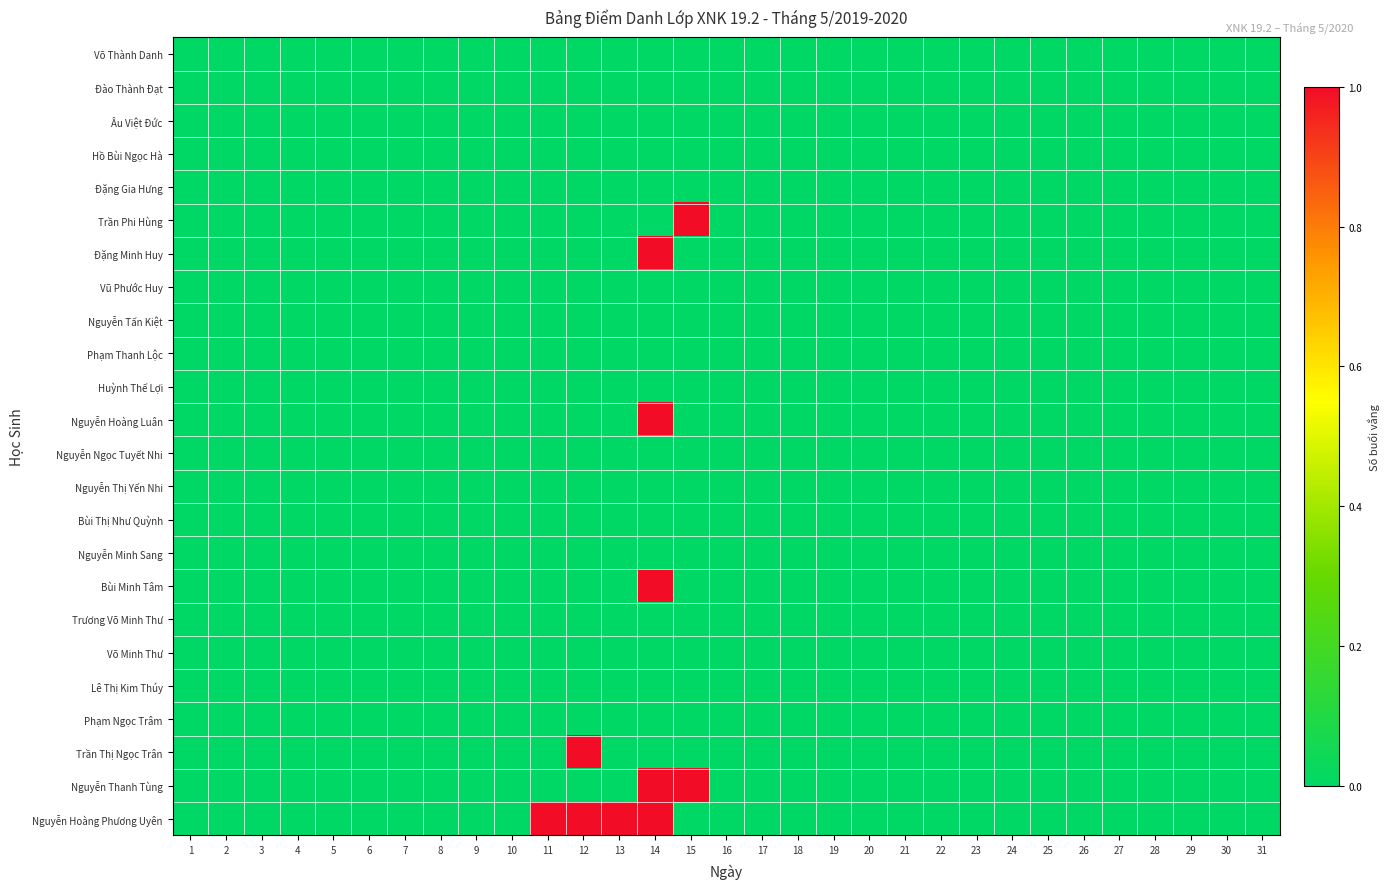

Reading left to right, transcribe all the data shown in this chart.

Võ Thành Danh: 1=0	2=0	3=0	4=0	5=0	6=0	7=0	8=0	9=0	10=0	11=0	12=0	13=0	14=0	15=0	16=0	17=0	18=0	19=0	20=0	21=0	22=0	23=0	24=0	25=0	26=0	27=0	28=0	29=0	30=0	31=0
Đào Thành Đạt: 1=0	2=0	3=0	4=0	5=0	6=0	7=0	8=0	9=0	10=0	11=0	12=0	13=0	14=0	15=0	16=0	17=0	18=0	19=0	20=0	21=0	22=0	23=0	24=0	25=0	26=0	27=0	28=0	29=0	30=0	31=0
Âu Việt Đức: 1=0	2=0	3=0	4=0	5=0	6=0	7=0	8=0	9=0	10=0	11=0	12=0	13=0	14=0	15=0	16=0	17=0	18=0	19=0	20=0	21=0	22=0	23=0	24=0	25=0	26=0	27=0	28=0	29=0	30=0	31=0
Hồ Bùi Ngọc Hà: 1=0	2=0	3=0	4=0	5=0	6=0	7=0	8=0	9=0	10=0	11=0	12=0	13=0	14=0	15=0	16=0	17=0	18=0	19=0	20=0	21=0	22=0	23=0	24=0	25=0	26=0	27=0	28=0	29=0	30=0	31=0
Đặng Gia Hưng: 1=0	2=0	3=0	4=0	5=0	6=0	7=0	8=0	9=0	10=0	11=0	12=0	13=0	14=0	15=0	16=0	17=0	18=0	19=0	20=0	21=0	22=0	23=0	24=0	25=0	26=0	27=0	28=0	29=0	30=0	31=0
Trần Phi Hùng: 1=0	2=0	3=0	4=0	5=0	6=0	7=0	8=0	9=0	10=0	11=0	12=0	13=0	14=0	15=1	16=0	17=0	18=0	19=0	20=0	21=0	22=0	23=0	24=0	25=0	26=0	27=0	28=0	29=0	30=0	31=0
Đặng Minh Huy: 1=0	2=0	3=0	4=0	5=0	6=0	7=0	8=0	9=0	10=0	11=0	12=0	13=0	14=1	15=0	16=0	17=0	18=0	19=0	20=0	21=0	22=0	23=0	24=0	25=0	26=0	27=0	28=0	29=0	30=0	31=0
Vũ Phước Huy: 1=0	2=0	3=0	4=0	5=0	6=0	7=0	8=0	9=0	10=0	11=0	12=0	13=0	14=0	15=0	16=0	17=0	18=0	19=0	20=0	21=0	22=0	23=0	24=0	25=0	26=0	27=0	28=0	29=0	30=0	31=0
Nguyễn Tấn Kiệt: 1=0	2=0	3=0	4=0	5=0	6=0	7=0	8=0	9=0	10=0	11=0	12=0	13=0	14=0	15=0	16=0	17=0	18=0	19=0	20=0	21=0	22=0	23=0	24=0	25=0	26=0	27=0	28=0	29=0	30=0	31=0
Phạm Thanh Lộc: 1=0	2=0	3=0	4=0	5=0	6=0	7=0	8=0	9=0	10=0	11=0	12=0	13=0	14=0	15=0	16=0	17=0	18=0	19=0	20=0	21=0	22=0	23=0	24=0	25=0	26=0	27=0	28=0	29=0	30=0	31=0
Huỳnh Thế Lợi: 1=0	2=0	3=0	4=0	5=0	6=0	7=0	8=0	9=0	10=0	11=0	12=0	13=0	14=0	15=0	16=0	17=0	18=0	19=0	20=0	21=0	22=0	23=0	24=0	25=0	26=0	27=0	28=0	29=0	30=0	31=0
Nguyễn Hoàng Luân: 1=0	2=0	3=0	4=0	5=0	6=0	7=0	8=0	9=0	10=0	11=0	12=0	13=0	14=1	15=0	16=0	17=0	18=0	19=0	20=0	21=0	22=0	23=0	24=0	25=0	26=0	27=0	28=0	29=0	30=0	31=0
Nguyễn Ngọc Tuyết Nhi: 1=0	2=0	3=0	4=0	5=0	6=0	7=0	8=0	9=0	10=0	11=0	12=0	13=0	14=0	15=0	16=0	17=0	18=0	19=0	20=0	21=0	22=0	23=0	24=0	25=0	26=0	27=0	28=0	29=0	30=0	31=0
Nguyễn Thị Yến Nhi: 1=0	2=0	3=0	4=0	5=0	6=0	7=0	8=0	9=0	10=0	11=0	12=0	13=0	14=0	15=0	16=0	17=0	18=0	19=0	20=0	21=0	22=0	23=0	24=0	25=0	26=0	27=0	28=0	29=0	30=0	31=0
Bùi Thị Như Quỳnh: 1=0	2=0	3=0	4=0	5=0	6=0	7=0	8=0	9=0	10=0	11=0	12=0	13=0	14=0	15=0	16=0	17=0	18=0	19=0	20=0	21=0	22=0	23=0	24=0	25=0	26=0	27=0	28=0	29=0	30=0	31=0
Nguyễn Minh Sang: 1=0	2=0	3=0	4=0	5=0	6=0	7=0	8=0	9=0	10=0	11=0	12=0	13=0	14=0	15=0	16=0	17=0	18=0	19=0	20=0	21=0	22=0	23=0	24=0	25=0	26=0	27=0	28=0	29=0	30=0	31=0
Bùi Minh Tâm: 1=0	2=0	3=0	4=0	5=0	6=0	7=0	8=0	9=0	10=0	11=0	12=0	13=0	14=1	15=0	16=0	17=0	18=0	19=0	20=0	21=0	22=0	23=0	24=0	25=0	26=0	27=0	28=0	29=0	30=0	31=0
Trương Võ Minh Thư: 1=0	2=0	3=0	4=0	5=0	6=0	7=0	8=0	9=0	10=0	11=0	12=0	13=0	14=0	15=0	16=0	17=0	18=0	19=0	20=0	21=0	22=0	23=0	24=0	25=0	26=0	27=0	28=0	29=0	30=0	31=0
Võ Minh Thư: 1=0	2=0	3=0	4=0	5=0	6=0	7=0	8=0	9=0	10=0	11=0	12=0	13=0	14=0	15=0	16=0	17=0	18=0	19=0	20=0	21=0	22=0	23=0	24=0	25=0	26=0	27=0	28=0	29=0	30=0	31=0
Lê Thị Kim Thúy: 1=0	2=0	3=0	4=0	5=0	6=0	7=0	8=0	9=0	10=0	11=0	12=0	13=0	14=0	15=0	16=0	17=0	18=0	19=0	20=0	21=0	22=0	23=0	24=0	25=0	26=0	27=0	28=0	29=0	30=0	31=0
Phạm Ngọc Trâm: 1=0	2=0	3=0	4=0	5=0	6=0	7=0	8=0	9=0	10=0	11=0	12=0	13=0	14=0	15=0	16=0	17=0	18=0	19=0	20=0	21=0	22=0	23=0	24=0	25=0	26=0	27=0	28=0	29=0	30=0	31=0
Trần Thị Ngọc Trân: 1=0	2=0	3=0	4=0	5=0	6=0	7=0	8=0	9=0	10=0	11=0	12=1	13=0	14=0	15=0	16=0	17=0	18=0	19=0	20=0	21=0	22=0	23=0	24=0	25=0	26=0	27=0	28=0	29=0	30=0	31=0
Nguyễn Thanh Tùng: 1=0	2=0	3=0	4=0	5=0	6=0	7=0	8=0	9=0	10=0	11=0	12=0	13=0	14=1	15=1	16=0	17=0	18=0	19=0	20=0	21=0	22=0	23=0	24=0	25=0	26=0	27=0	28=0	29=0	30=0	31=0
Nguyễn Hoàng Phương Uyên: 1=0	2=0	3=0	4=0	5=0	6=0	7=0	8=0	9=0	10=0	11=1	12=1	13=1	14=1	15=0	16=0	17=0	18=0	19=0	20=0	21=0	22=0	23=0	24=0	25=0	26=0	27=0	28=0	29=0	30=0	31=0